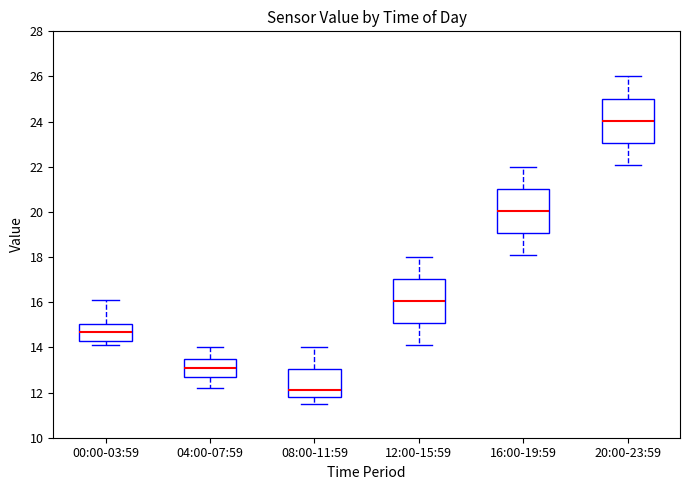

Reading left to right, transcribe this box plot: for each box, give where its median line is, the range the box spans, and where its two whiskers end, as read against the y-axis. The values are not printed on the chart, so give them approximately, as read against the axis.

00:00-03:59: median 14.8, box 14.2 to 15.0, whiskers 14.2 (just below the box's lower edge) to 16.2
04:00-07:59: median 13.2, box 12.6 to 13.6, whiskers 12.2 to 14.0
08:00-11:59: median 12.2, box 11.8 to 13.0, whiskers 11.6 to 14.0
12:00-15:59: median 16.0, box 15.0 to 17.0, whiskers 14.2 to 18.0
16:00-19:59: median 20.0, box 19.0 to 21.0, whiskers 18.2 to 22.0
20:00-23:59: median 24.0, box 23.0 to 25.0, whiskers 22.2 to 26.0